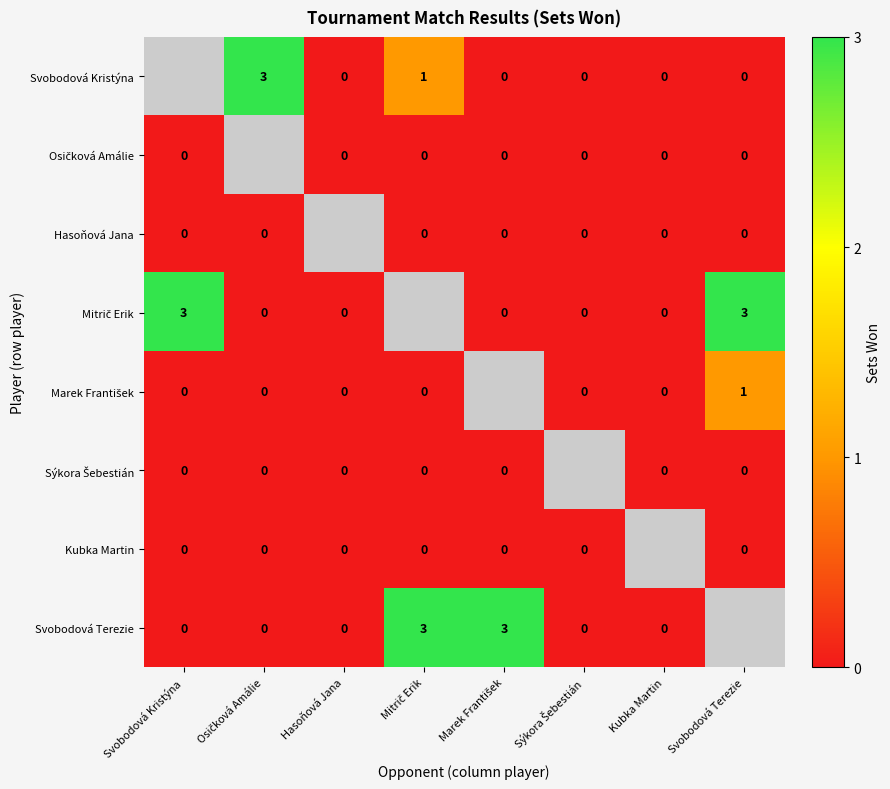

Which series has the largest range (max minus min)?

Mitrič Erik